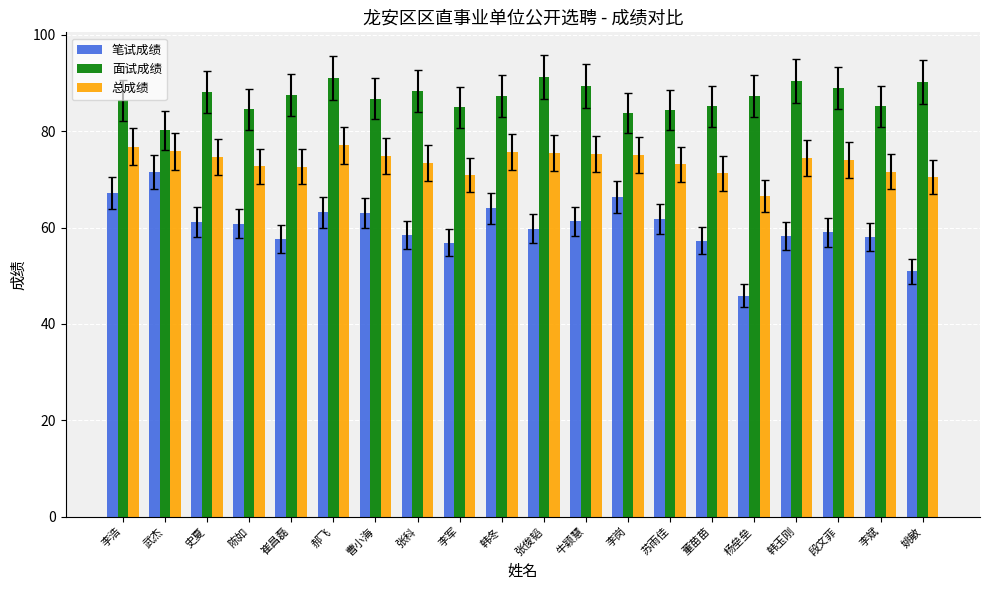

What are all the series names shown in the legend?

笔试成绩, 面试成绩, 总成绩